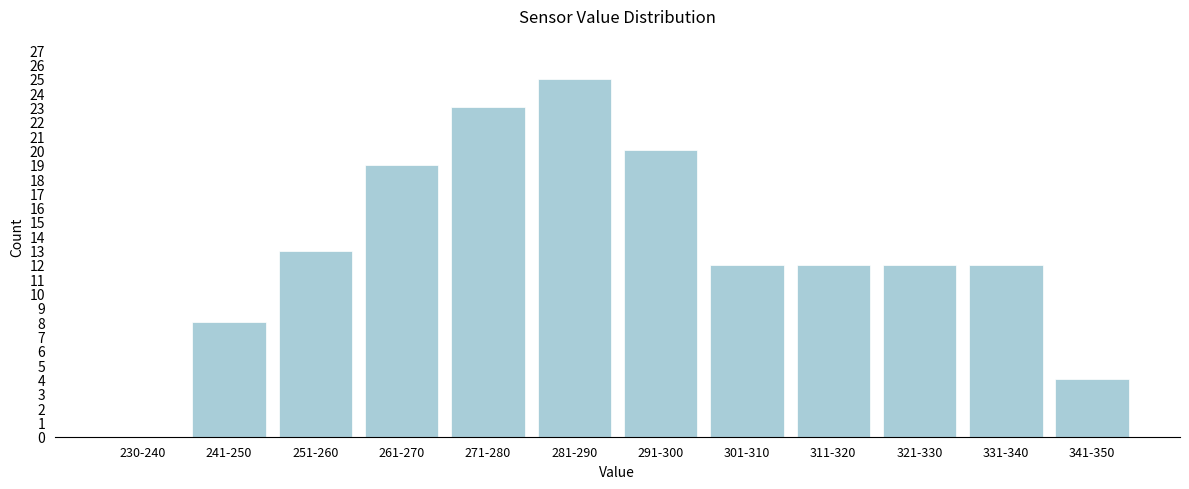

Reading right to left, transcribe all the data shown in this chart.

341-350=4	331-340=12	321-330=12	311-320=12	301-310=12	291-300=20	281-290=25	271-280=23	261-270=19	251-260=13	241-250=8	230-240=0